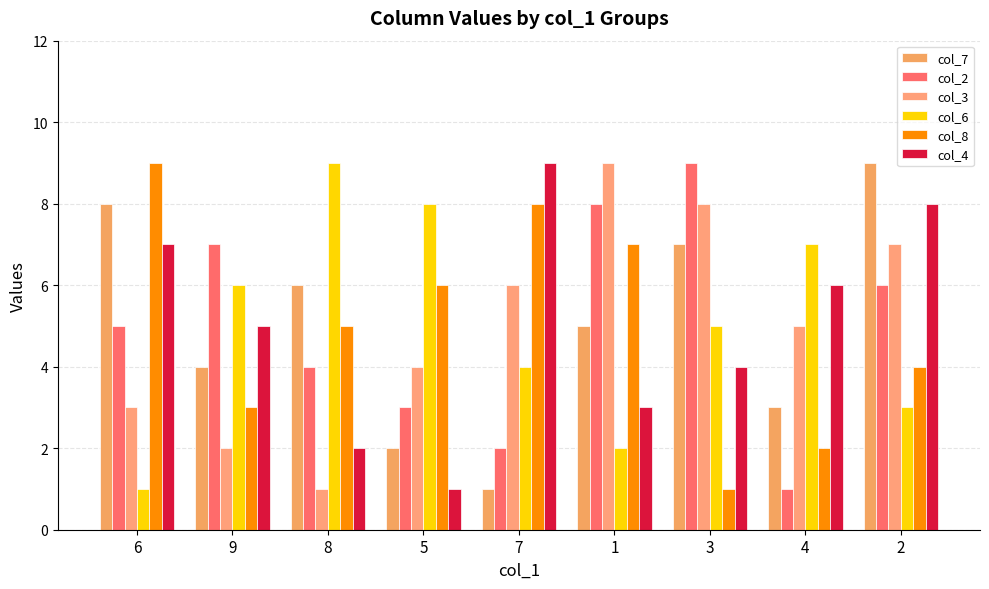

What is the highest value of the col_2 series?

9